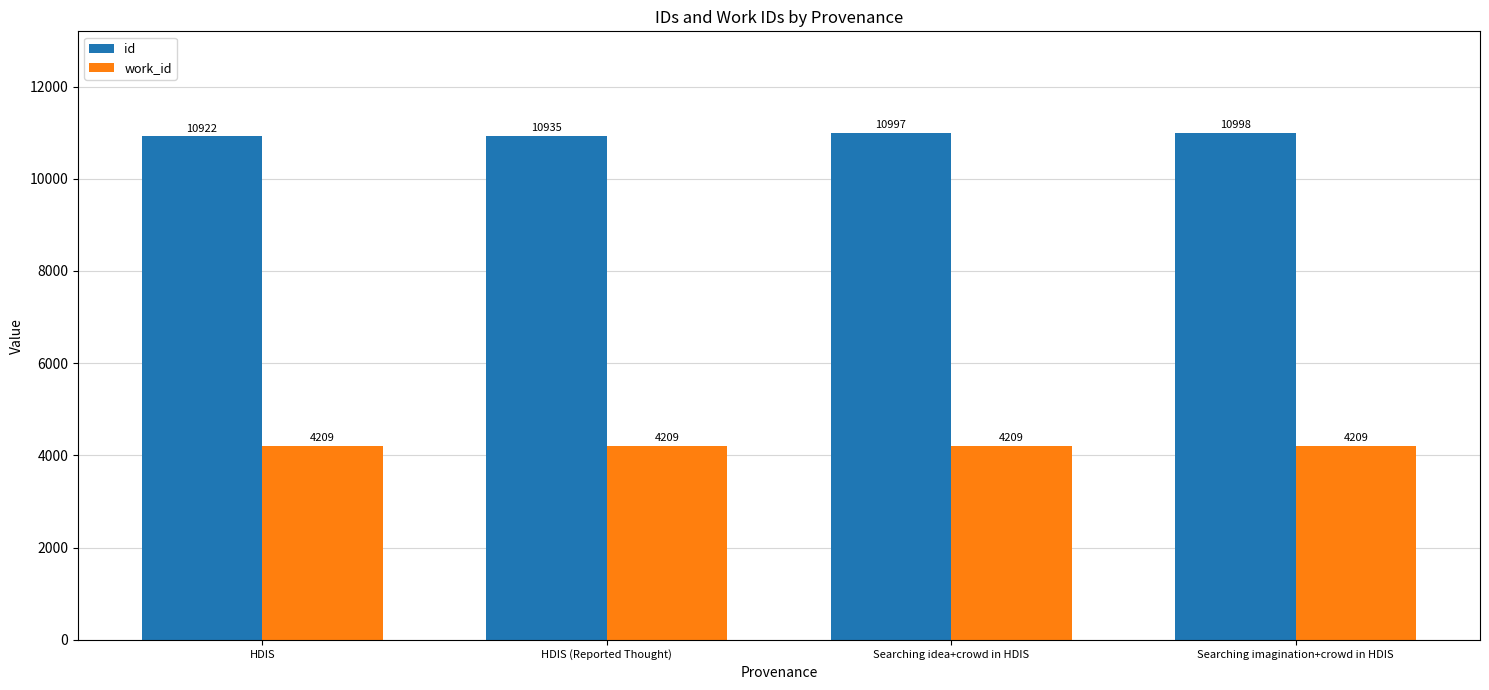

Reading right to left, transcribe all the data shown in this chart.

id: Searching imagination+crowd in HDIS=10998	Searching idea+crowd in HDIS=10997	HDIS (Reported Thought)=10935	HDIS=10922
work_id: Searching imagination+crowd in HDIS=4209	Searching idea+crowd in HDIS=4209	HDIS (Reported Thought)=4209	HDIS=4209